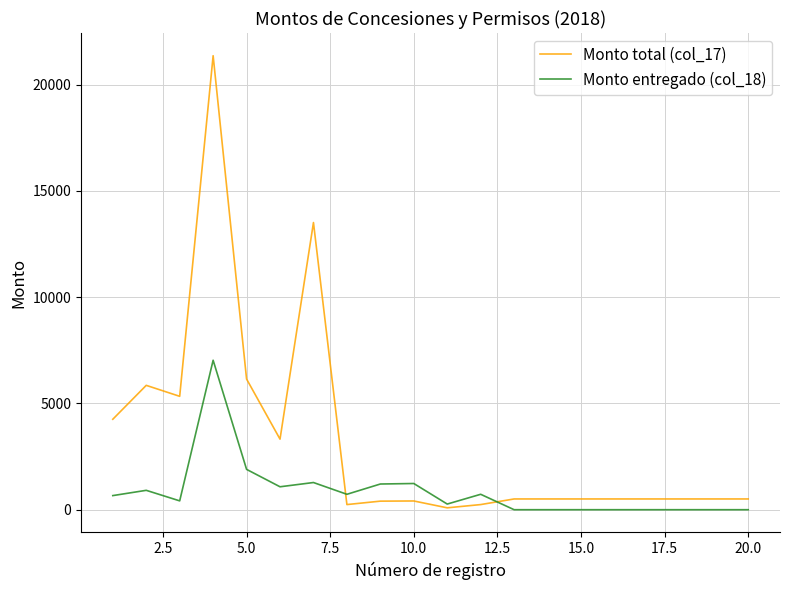

What is the sum of all Monto entregado (col_18) values?

17438.8